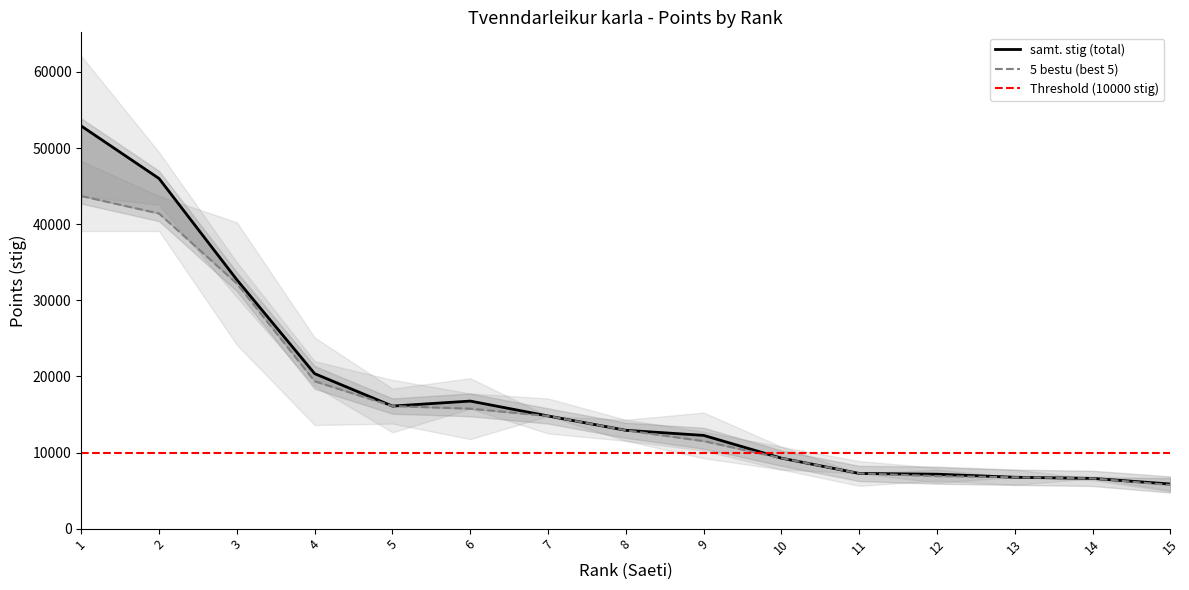

Read the 5 bestu value at 12, to the nearest 100.

6900